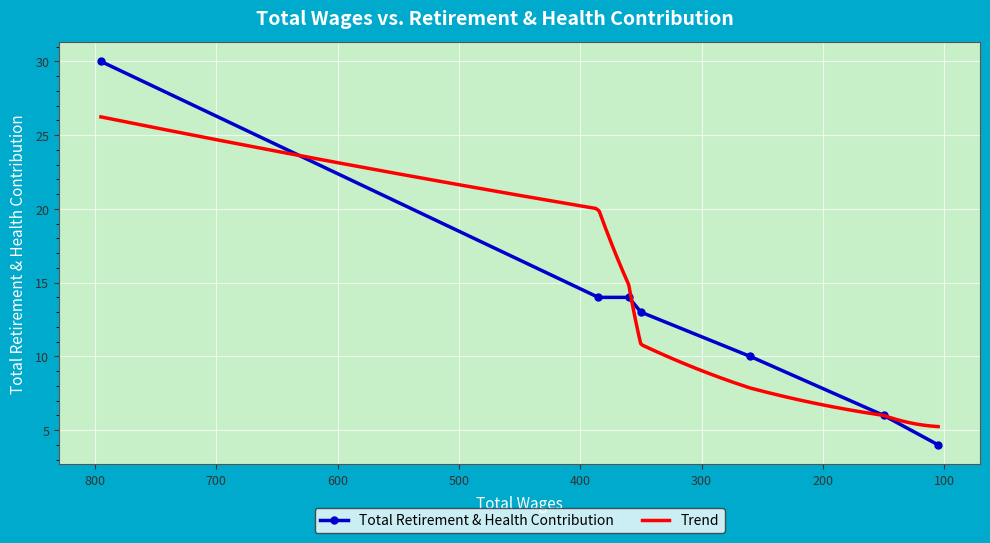

How many values are below 13?

3